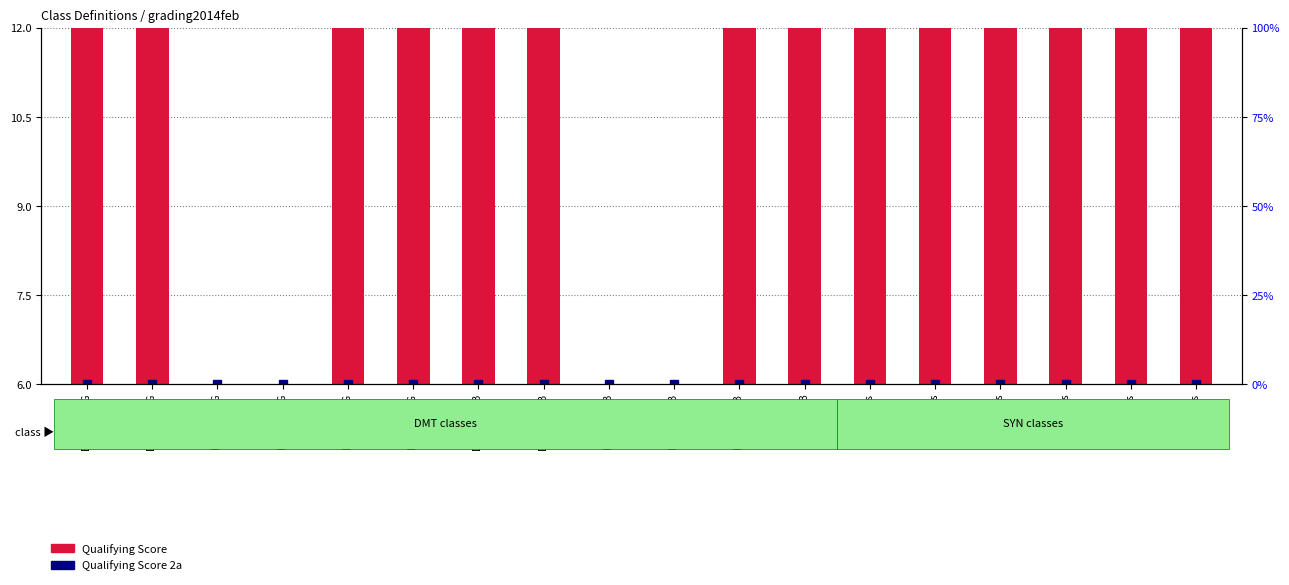

How many bars are there in total?

36